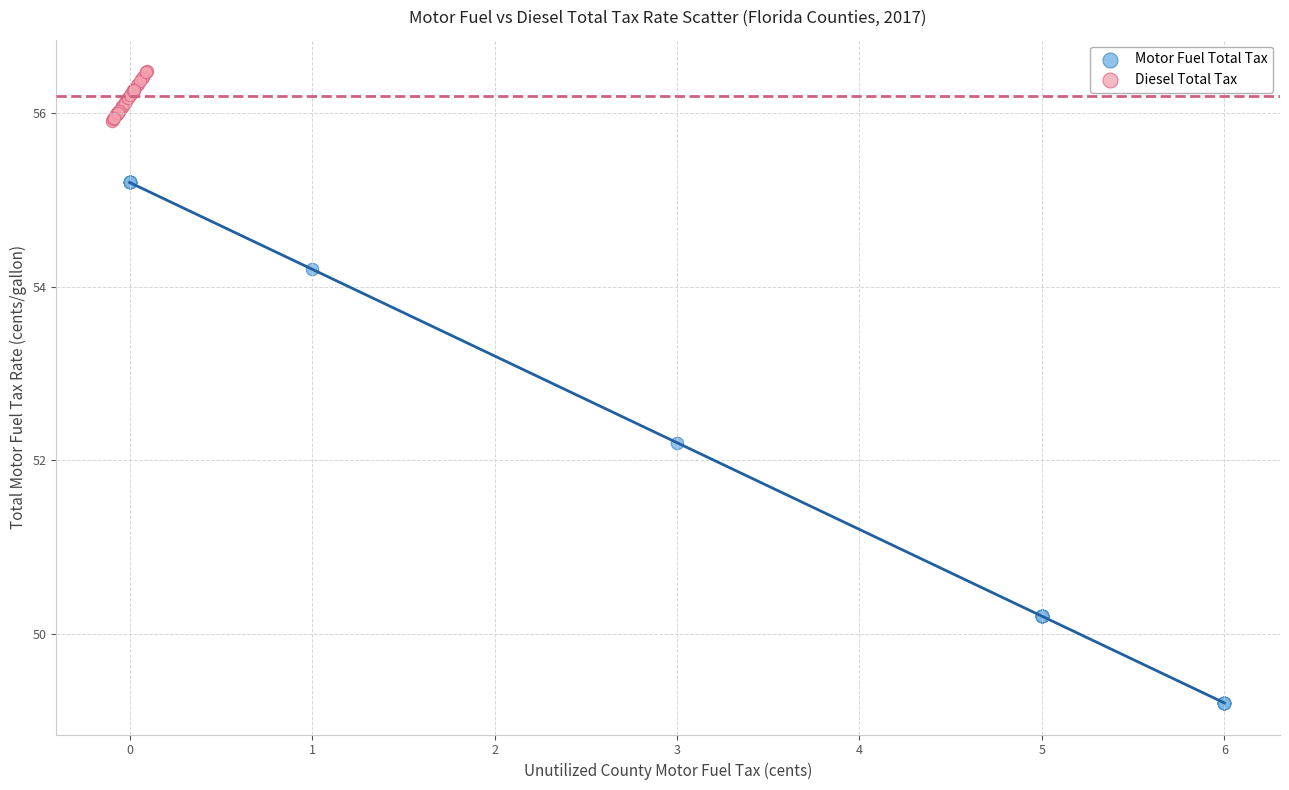

Which series reaches the maximum Y coordinate?

Diesel Total Tax